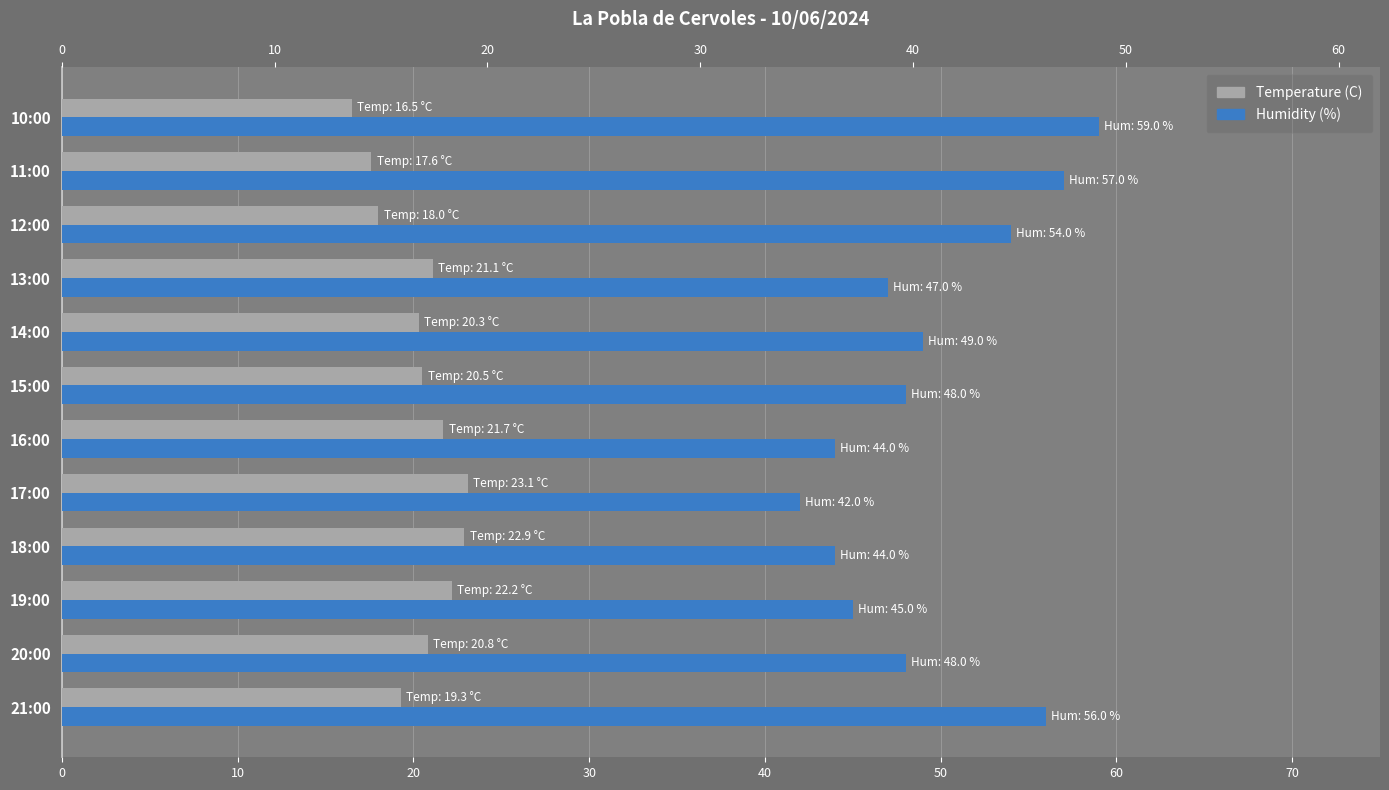

True or false: Humidity (%) has a value of 37.6 at 10.

False